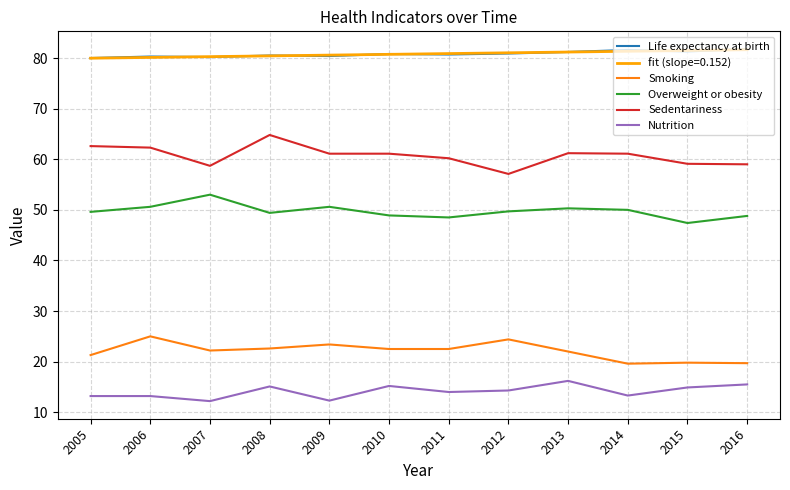

True or false: Sedentariness and Smoking cross at least once.

False